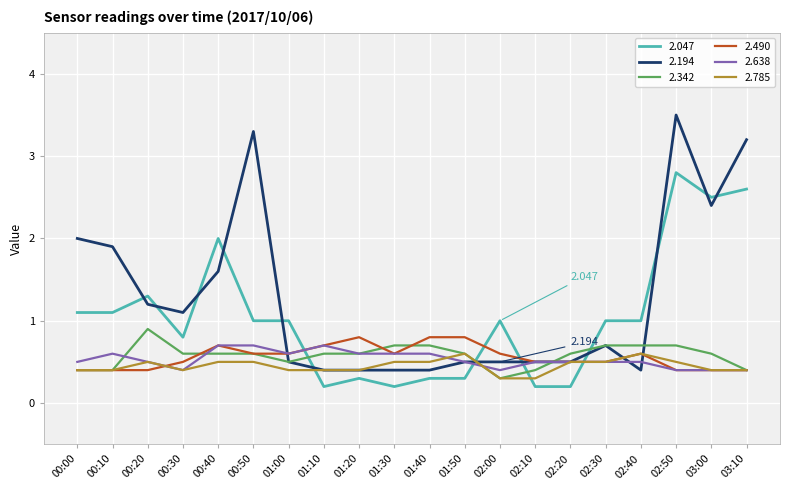

Is the value of 2.785 at 02:40 greater than the value of 2.490 at 03:10?

Yes